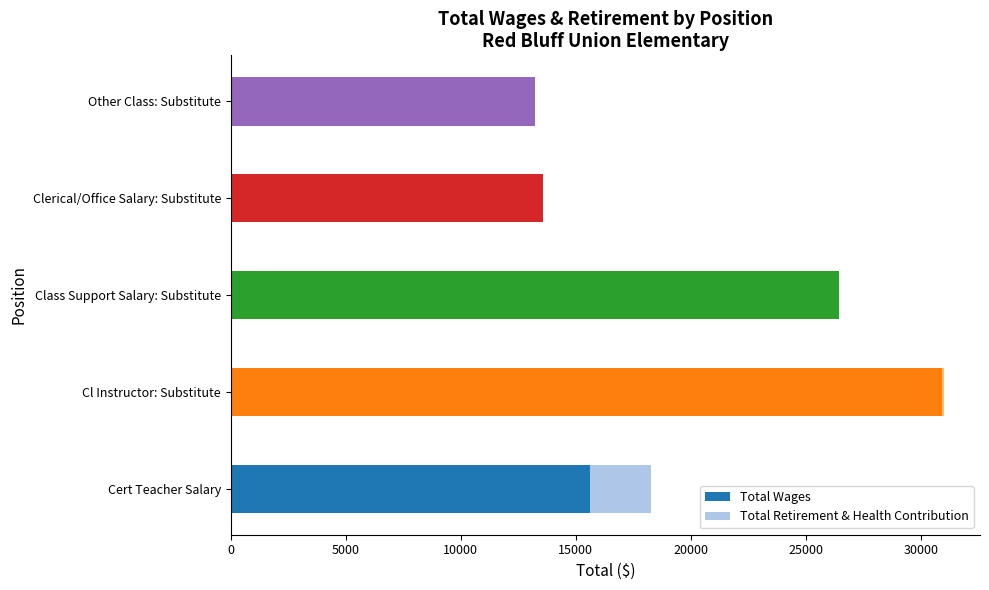

What is the spread (max minus min) of values at Other Class: Substitute?

13227